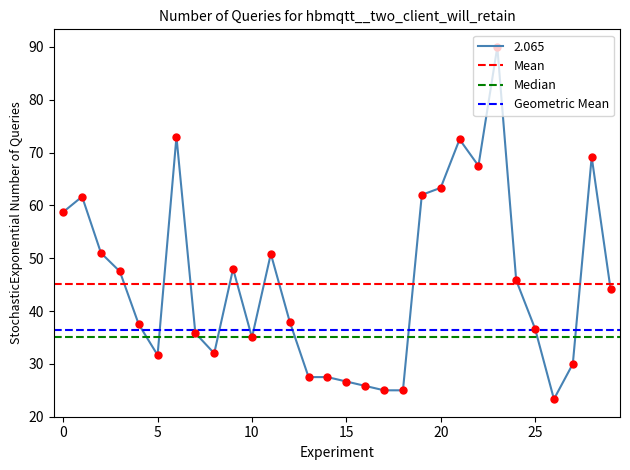

Is it true that Geometric Mean equals 36.5 at 0?

True